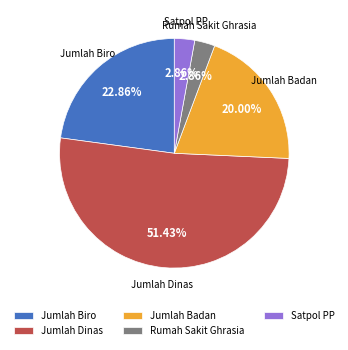

Do Jumlah Dinas and Jumlah Biro together represent more than half of the pie?

Yes